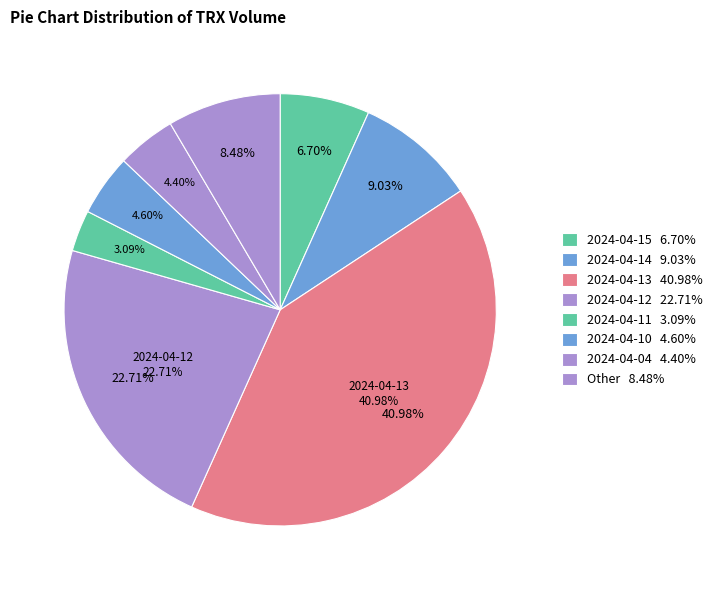

Is it true that 2024-04-08 is 1% of the pie?

False